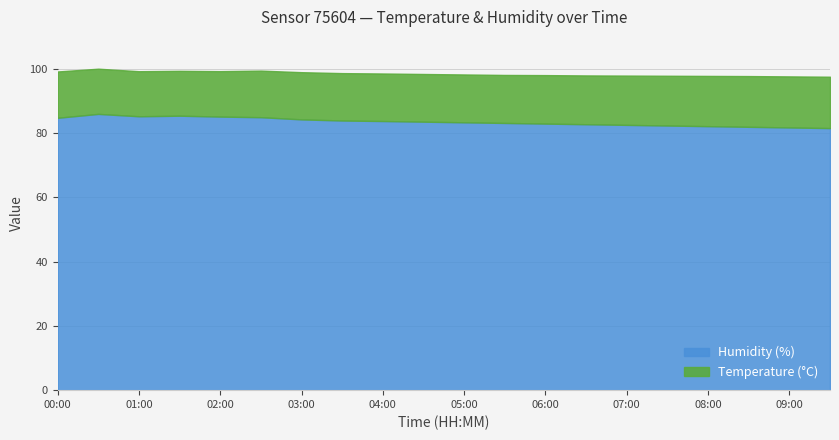

Is it true that Temperature (°C) equals 14.5 at 02:30?

True